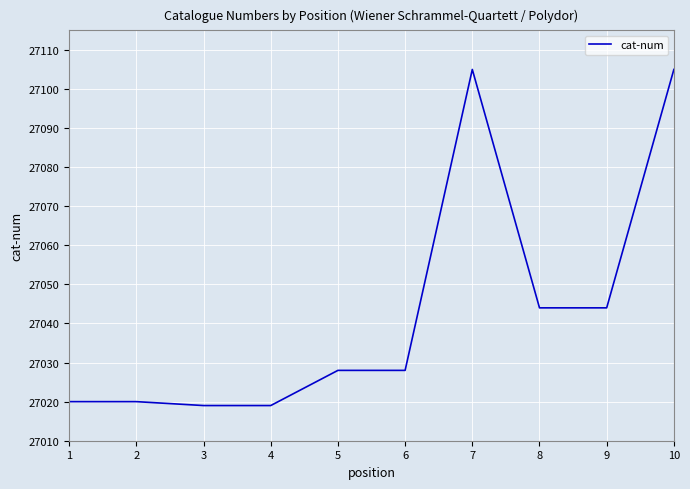

Approximately how many times larger is the value at 6 compared to 9?

1.0